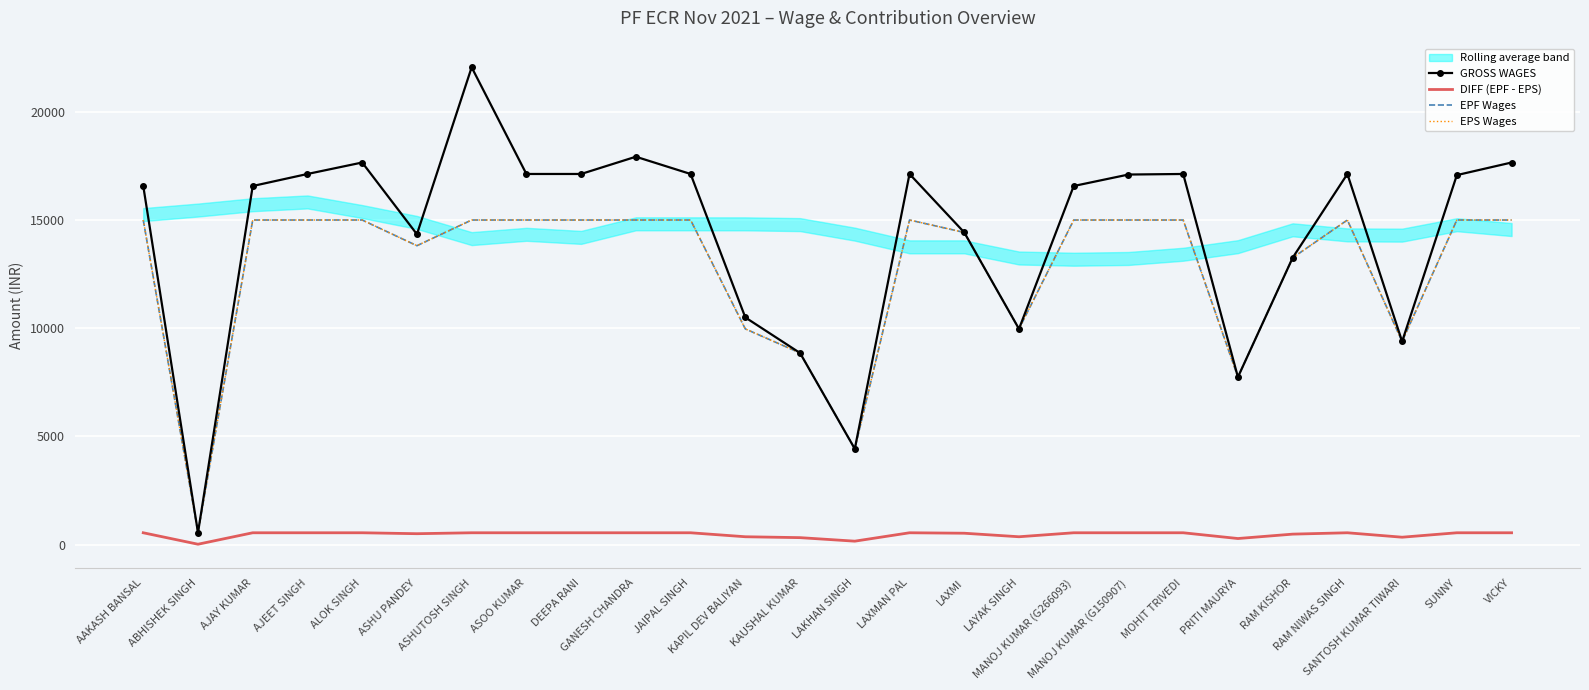

Reading left to right, transcribe all the data shown in this chart.

GROSS WAGES: AAKASH BANSAL=16571	ABHISHEK SINGH=557	AJAY KUMAR=16571	AJEET SINGH=17127	ALOK SINGH=17657	ASHU PANDEY=14343	ASHUTOSH SINGH=22056	ASOO KUMAR=17127	DEEPA RANI=17127	GANESH CHANDRA=17924	JAIPAL SINGH=17127	KAPIL DEV BALIYAN=10499	KAUSHAL KUMAR=8855	LAKHAN SINGH=4428	LAXMAN PAL=17127	LAXMI=14426	LAYAK SINGH=9969	MANOJ KUMAR (G266093)=16571	MANOJ KUMAR (G150907)=17101	MOHIT TRIVEDI=17127	PRITI MAURYA=7742	RAM KISHOR=13256	RAM NIWAS SINGH=17127	SANTOSH KUMAR TIWARI=9388	SUNNY=17075	VICKY=17657
DIFF (EPF - EPS): AAKASH BANSAL=550	ABHISHEK SINGH=21	AJAY KUMAR=550	AJEET SINGH=550	ALOK SINGH=550	ASHU PANDEY=507	ASHUTOSH SINGH=550	ASOO KUMAR=550	DEEPA RANI=550	GANESH CHANDRA=550	JAIPAL SINGH=550	KAPIL DEV BALIYAN=366	KAUSHAL KUMAR=325	LAKHAN SINGH=162	LAXMAN PAL=550	LAXMI=529	LAYAK SINGH=366	MANOJ KUMAR (G266093)=550	MANOJ KUMAR (G150907)=550	MOHIT TRIVEDI=550	PRITI MAURYA=284	RAM KISHOR=487	RAM NIWAS SINGH=550	SANTOSH KUMAR TIWARI=345	SUNNY=550	VICKY=550
EPF Wages: AAKASH BANSAL=15000	ABHISHEK SINGH=557	AJAY KUMAR=15000	AJEET SINGH=15000	ALOK SINGH=15000	ASHU PANDEY=13813	ASHUTOSH SINGH=15000	ASOO KUMAR=15000	DEEPA RANI=15000	GANESH CHANDRA=15000	JAIPAL SINGH=15000	KAPIL DEV BALIYAN=9969	KAUSHAL KUMAR=8855	LAKHAN SINGH=4428	LAXMAN PAL=15000	LAXMI=14426	LAYAK SINGH=9969	MANOJ KUMAR (G266093)=15000	MANOJ KUMAR (G150907)=15000	MOHIT TRIVEDI=15000	PRITI MAURYA=7742	RAM KISHOR=13256	RAM NIWAS SINGH=15000	SANTOSH KUMAR TIWARI=9388	SUNNY=15000	VICKY=15000
EPS Wages: AAKASH BANSAL=15000	ABHISHEK SINGH=557	AJAY KUMAR=15000	AJEET SINGH=15000	ALOK SINGH=15000	ASHU PANDEY=13813	ASHUTOSH SINGH=15000	ASOO KUMAR=15000	DEEPA RANI=15000	GANESH CHANDRA=15000	JAIPAL SINGH=15000	KAPIL DEV BALIYAN=9969	KAUSHAL KUMAR=8855	LAKHAN SINGH=4428	LAXMAN PAL=15000	LAXMI=14426	LAYAK SINGH=9969	MANOJ KUMAR (G266093)=15000	MANOJ KUMAR (G150907)=15000	MOHIT TRIVEDI=15000	PRITI MAURYA=7742	RAM KISHOR=13256	RAM NIWAS SINGH=15000	SANTOSH KUMAR TIWARI=9388	SUNNY=15000	VICKY=15000